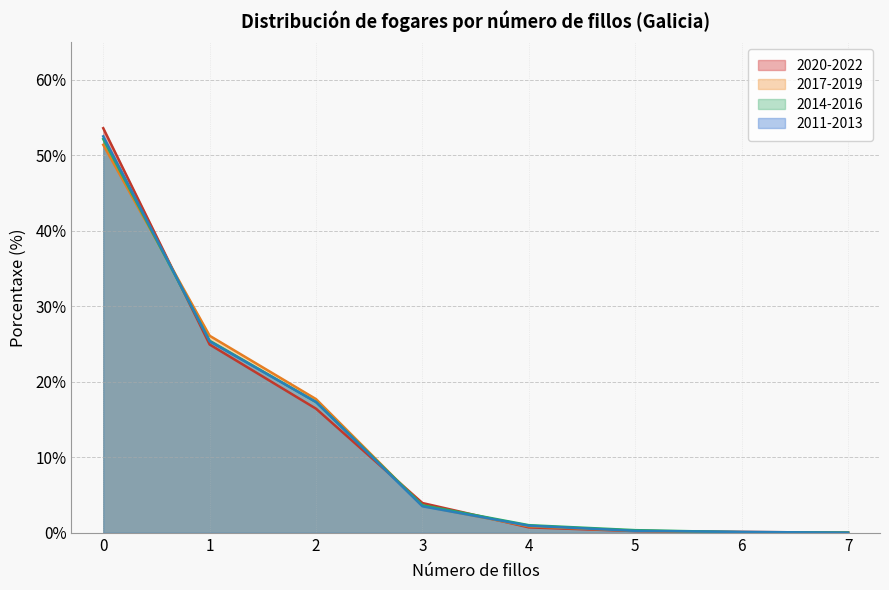

Which has a higher value, 2 or 4?

2